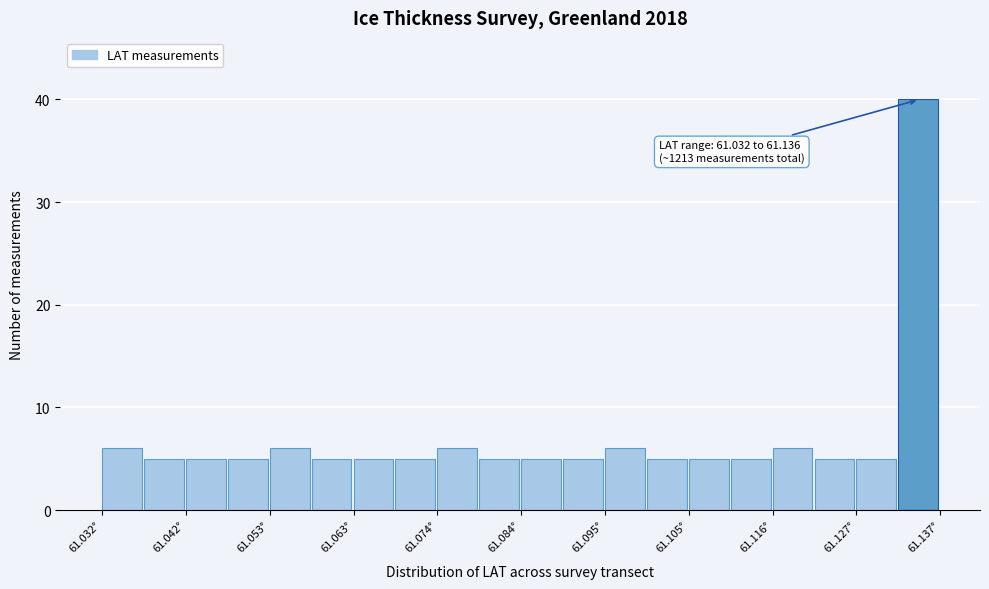

Around what value on the x-axis is the tallest bar? Give the approximate position of its centre, as read against the axis.

61.134